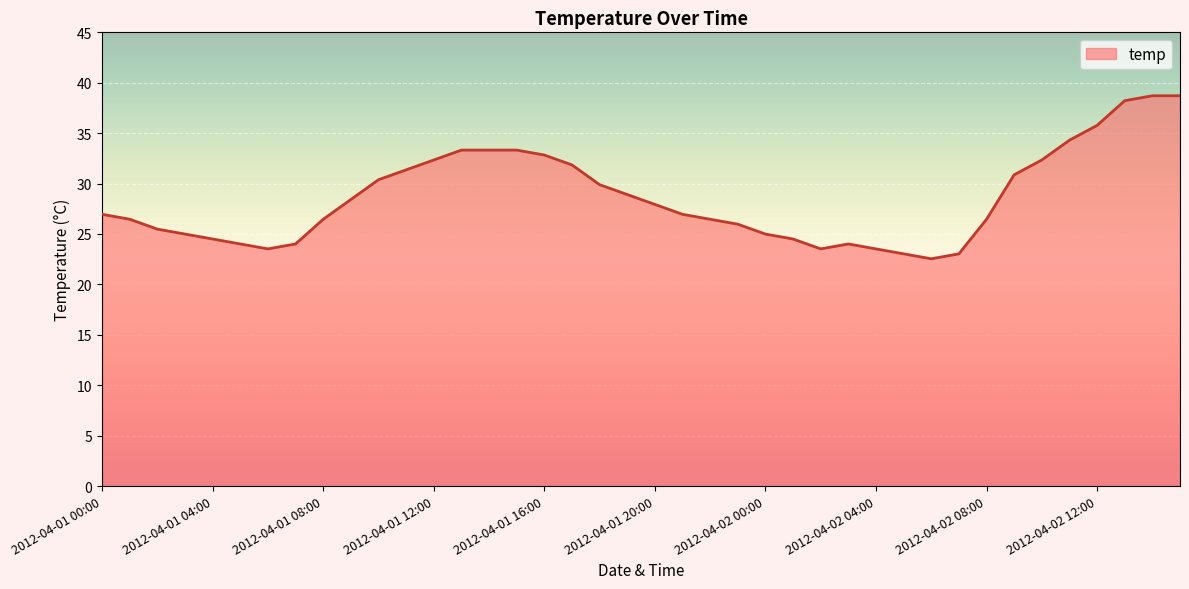

What is the minimum value shown in the chart?

22.5